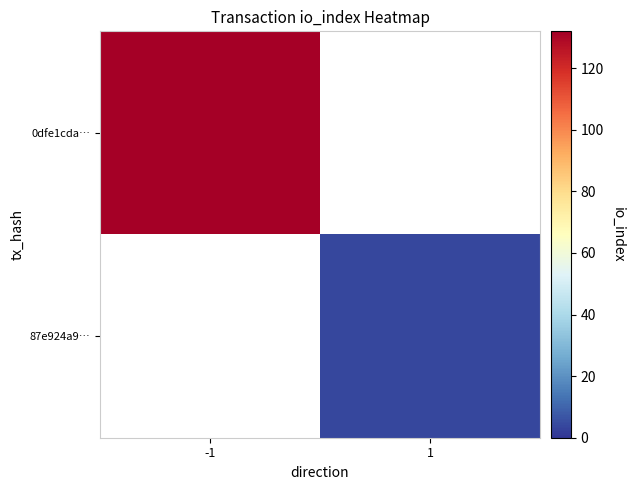

How many categories are shown in the chart?

2